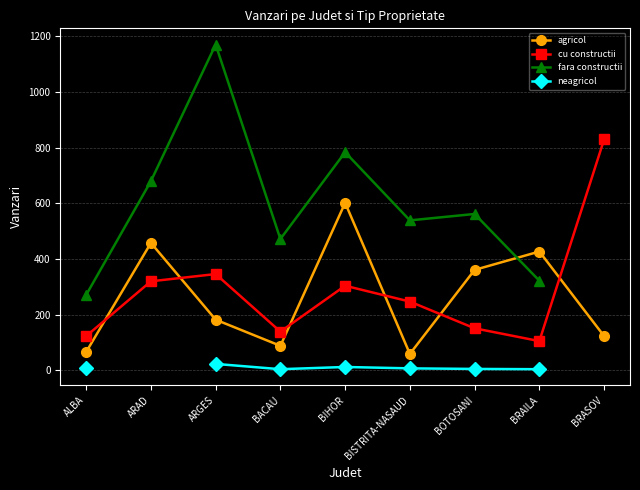

Read the fara constructii value at BIHOR.

784.0